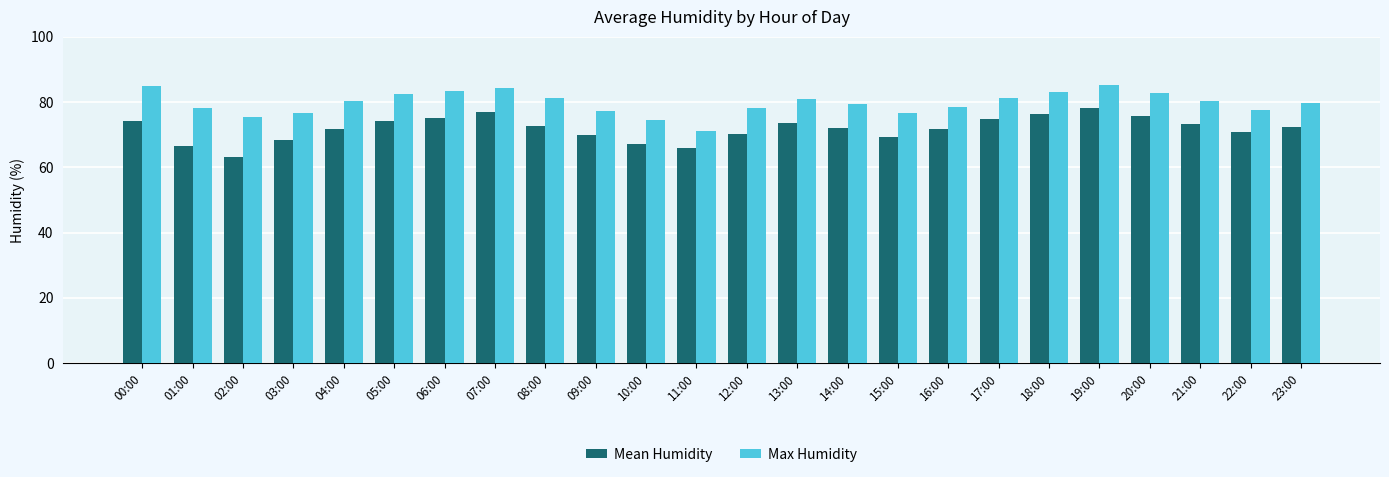

What are all the series names shown in the legend?

Mean Humidity, Max Humidity